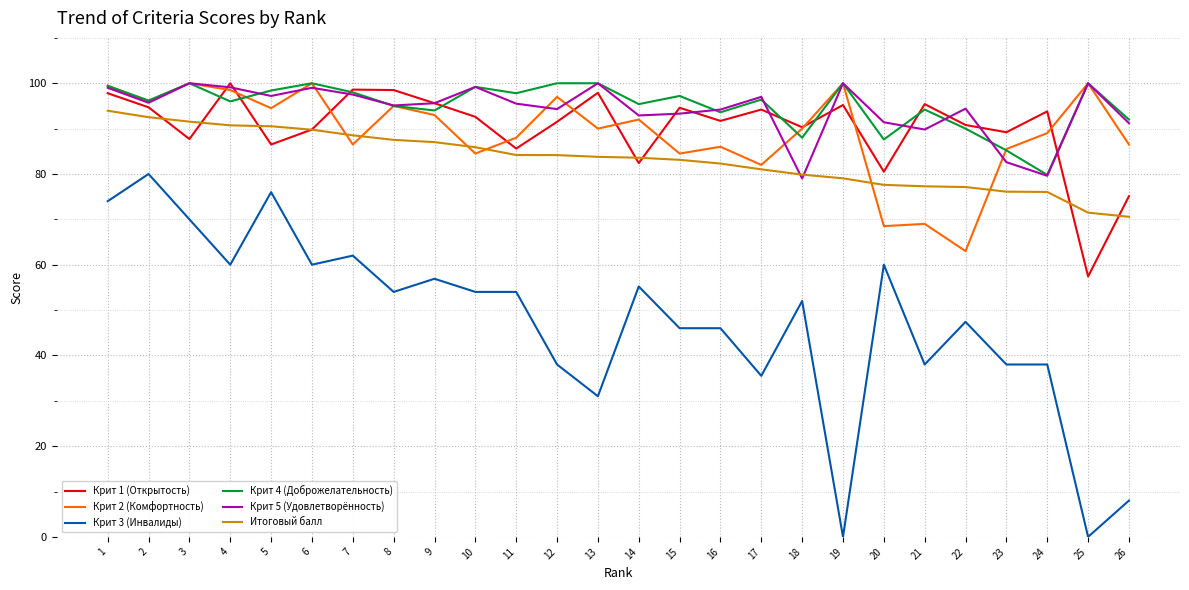

Is the value of Крит 5 (Удовлетворённость) at 2 greater than the value of Итоговый балл at 13?

Yes